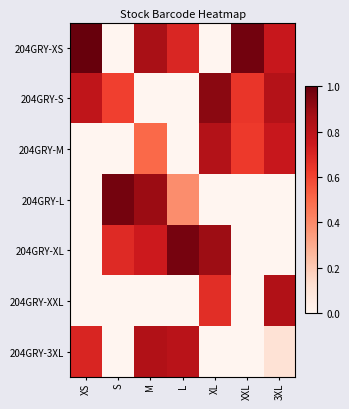

Which series has the largest total across all categories?

204GRY-XS